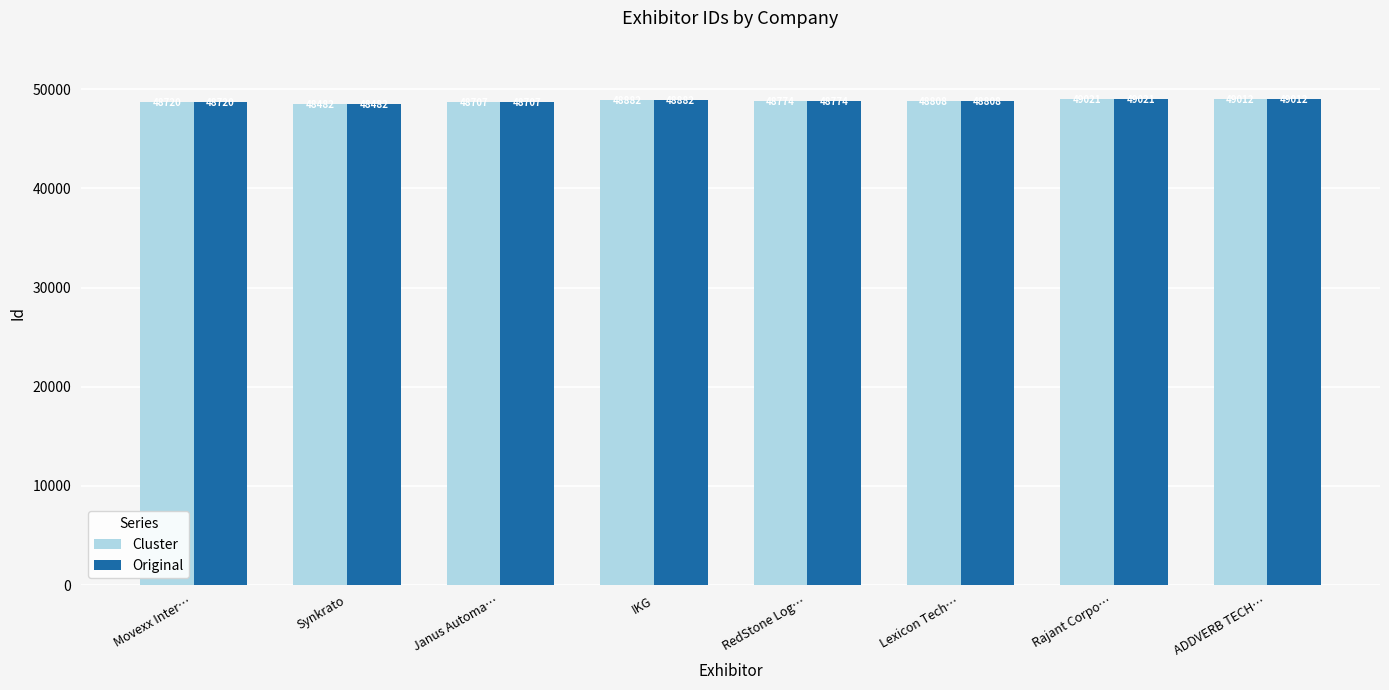

The Cluster series shows 29376 at Lexicon Tech…. True or false?

False